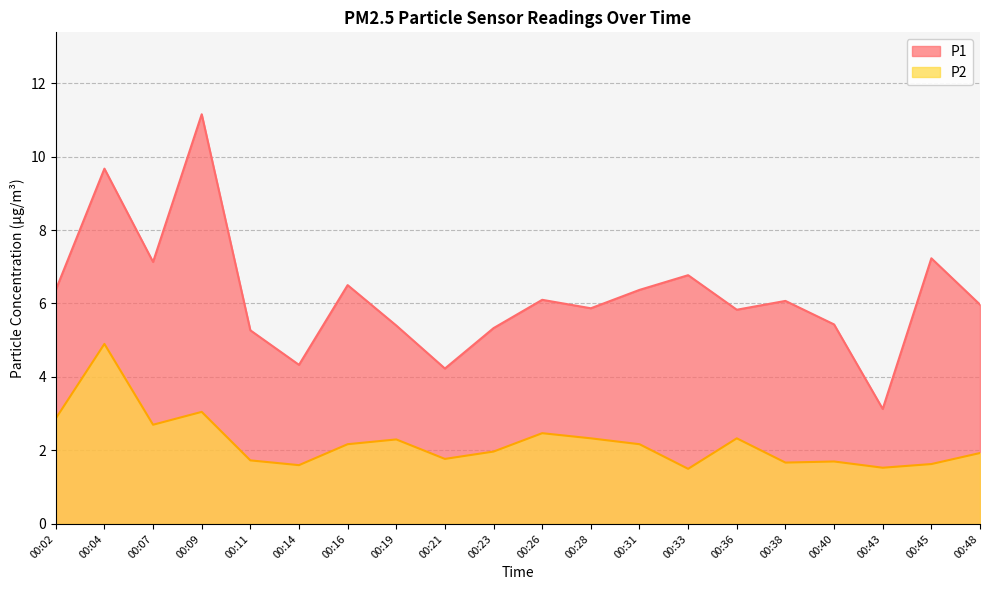

Where does the P1 series first go above 6?

00:02